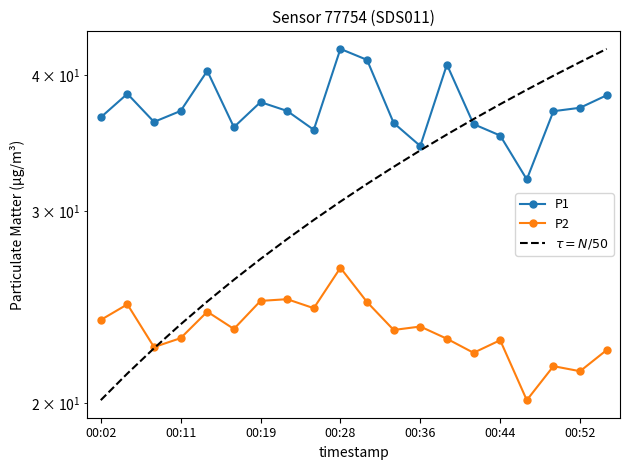

Which series has the largest total across all categories?

P1